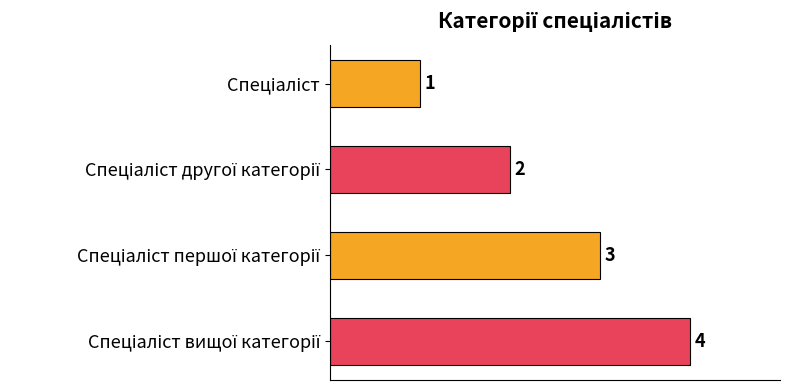

What is the sum of all values?

10